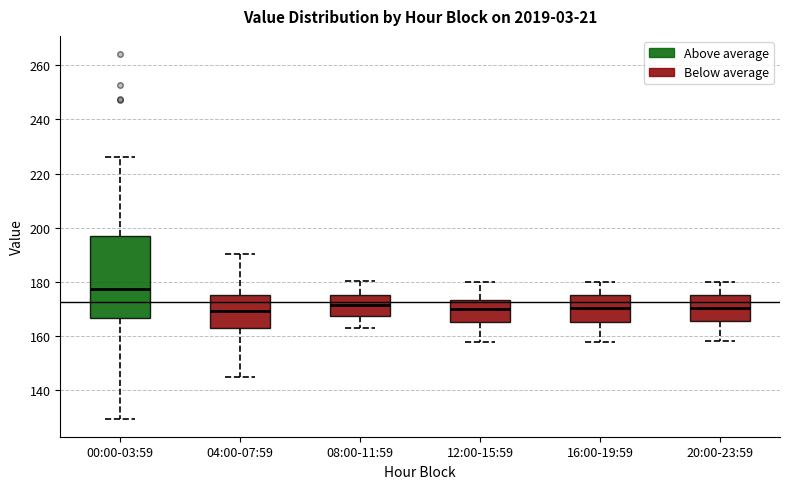

Reading left to right, read every box against the y-axis: the position of its median line, the range the box covers, and the ends of its whiskers. The values are not printed on the chart, so give them approximately, as read against the axis.

00:00-03:59: median 178, box 166 to 196, whiskers 130 to 226
04:00-07:59: median 170, box 162 to 176, whiskers 146 to 190
08:00-11:59: median 172, box 168 to 176, whiskers 164 to 180
12:00-15:59: median 170, box 166 to 174, whiskers 158 to 180
16:00-19:59: median 170, box 166 to 176, whiskers 158 to 180
20:00-23:59: median 170, box 166 to 176, whiskers 158 to 180